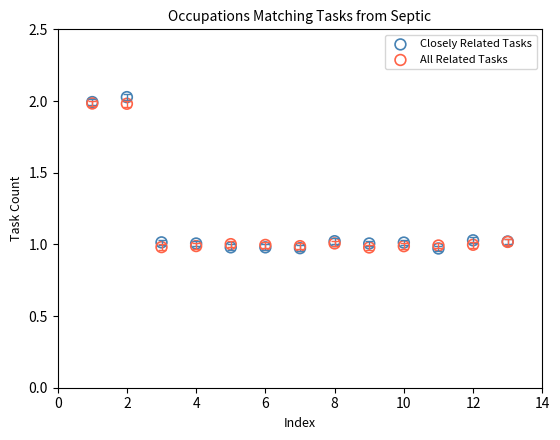

What are all the series names shown in the legend?

Closely Related Tasks, All Related Tasks